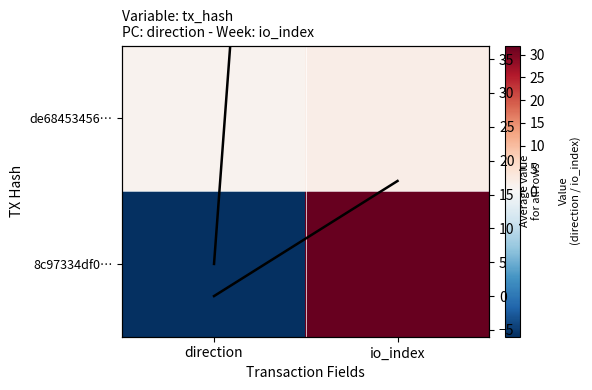

True or false: de68453456… has a value of 0 at io_index.

False